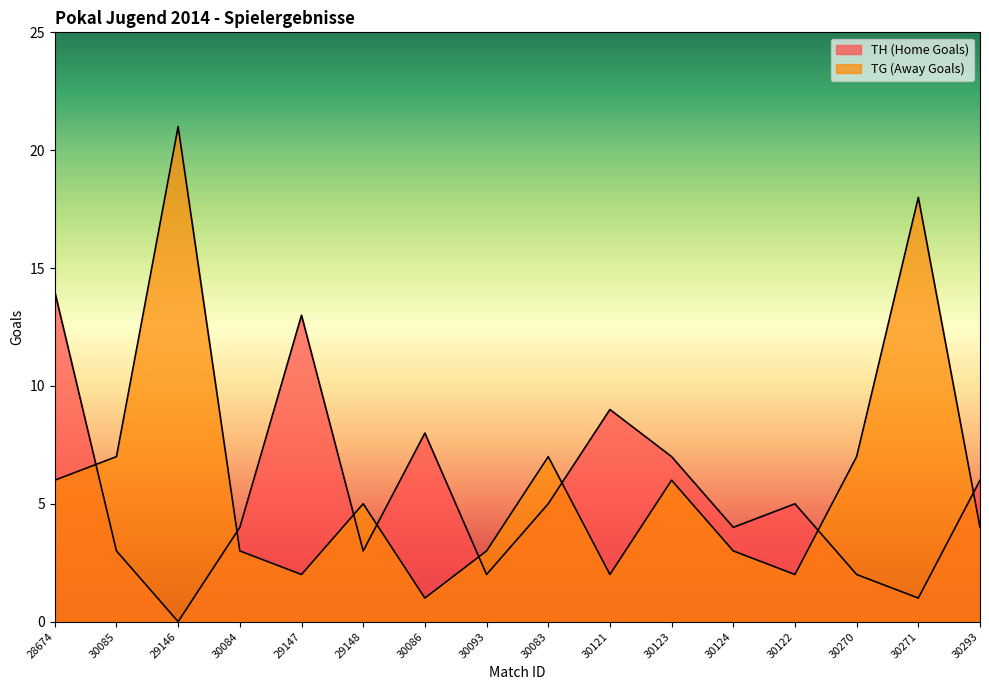

At which label does TH (Home Goals) first exceed 5?

28674